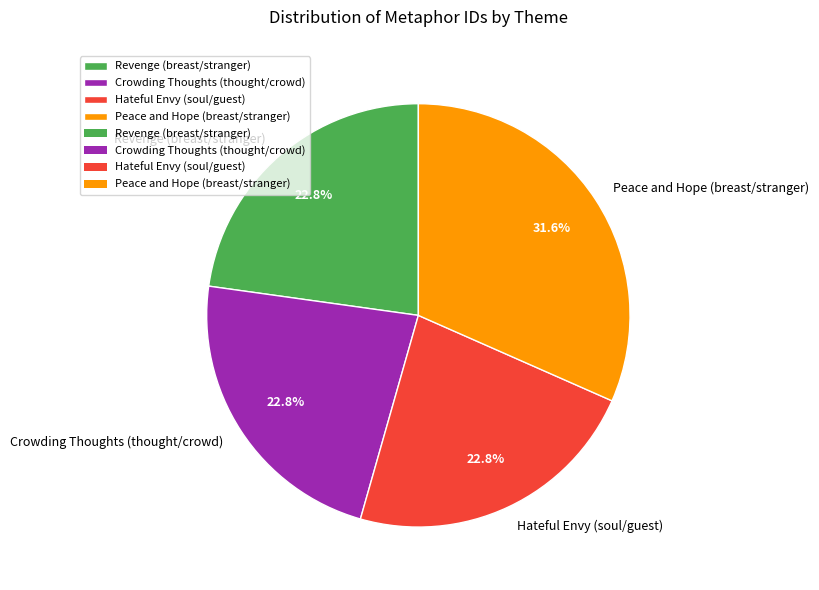

What percentage is the Peace and Hope (breast/stranger) slice, to the nearest percent?

32%